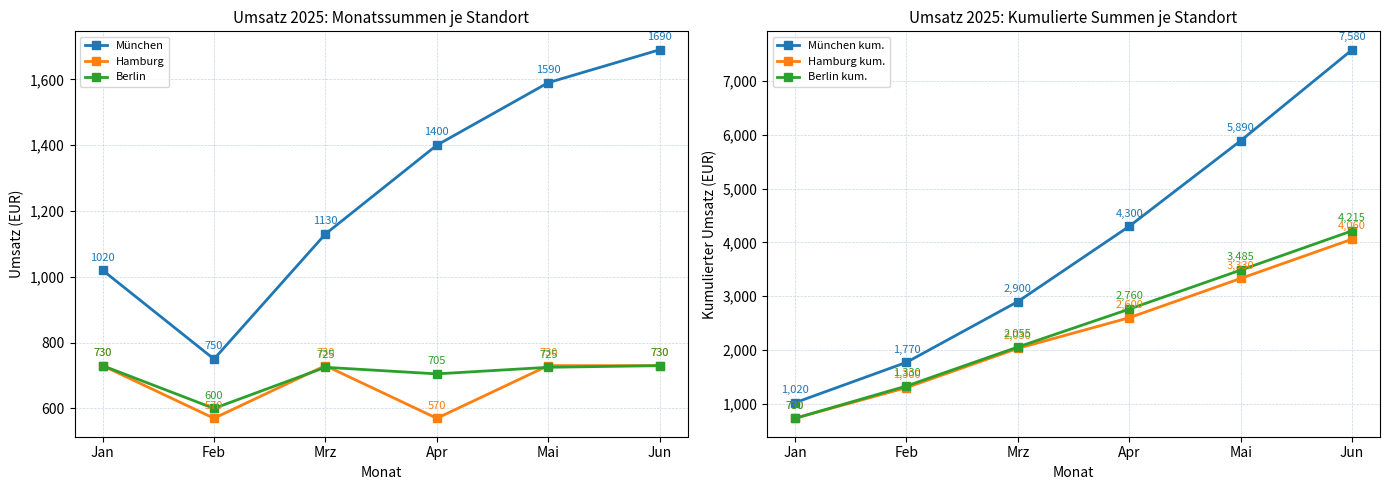

True or false: München and Hamburg cross at least once.

False